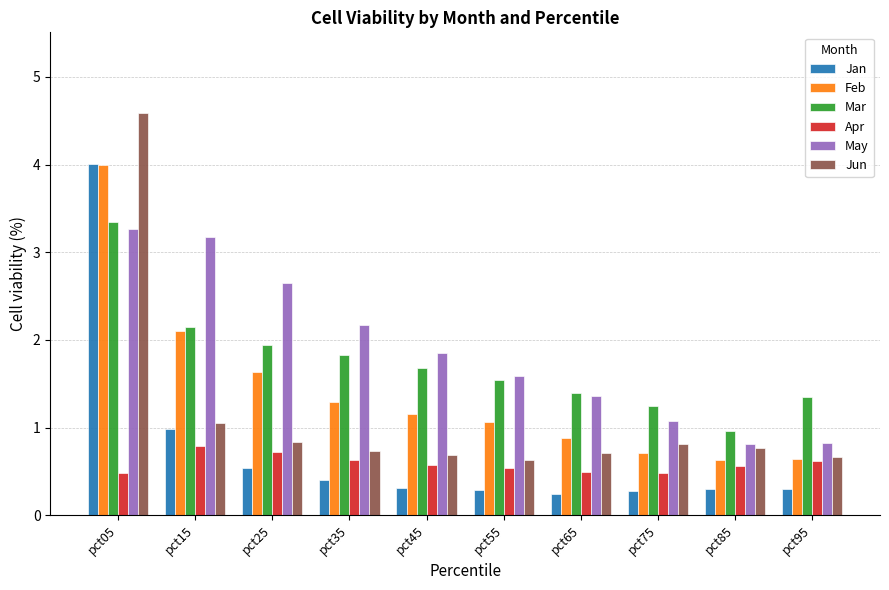

What is the spread (max minus min) of values at pct75?

1.0